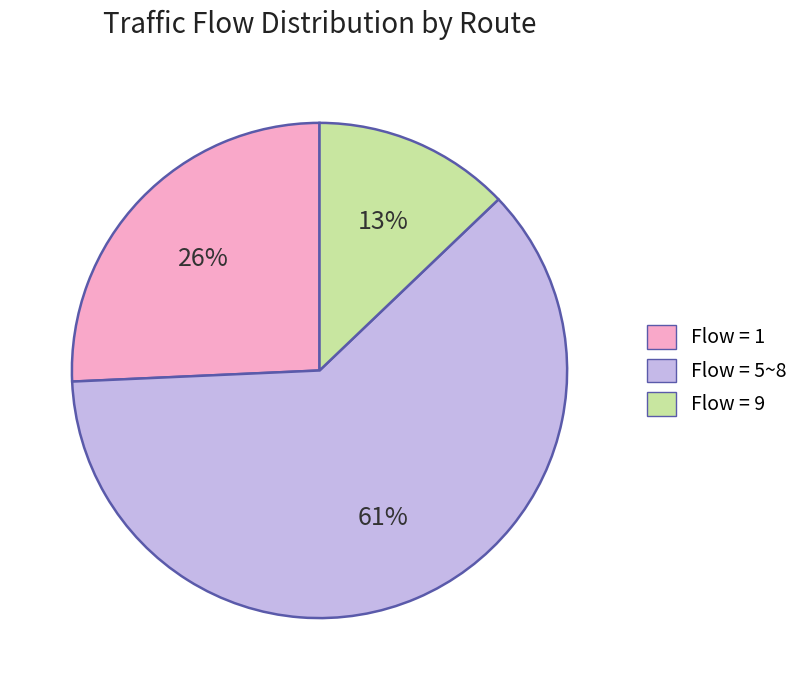

To the nearest percent, what is the average slice percentage?

33%